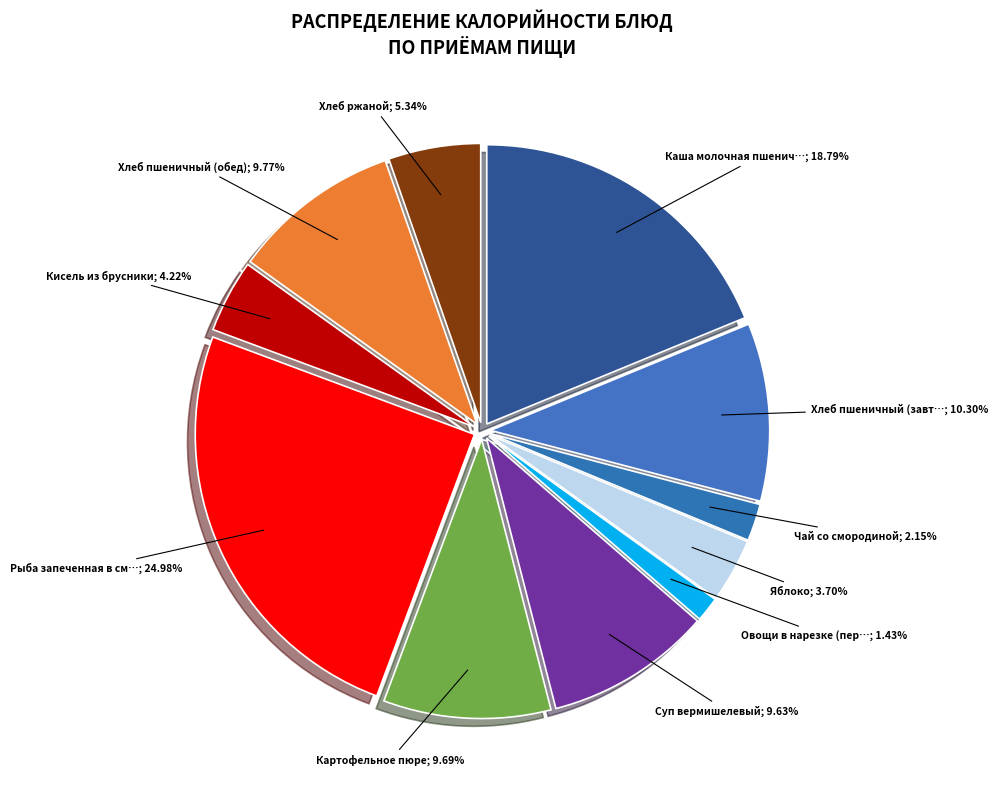

Count the number of slices in the pie.

11